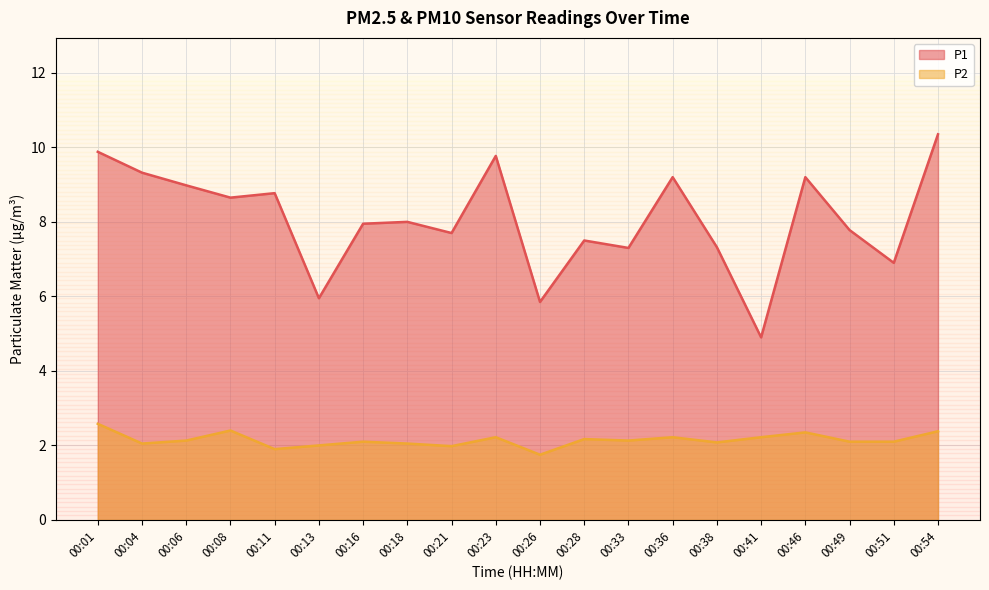

Rank the series by their maximum value, from lowest to highest.

P2, P1